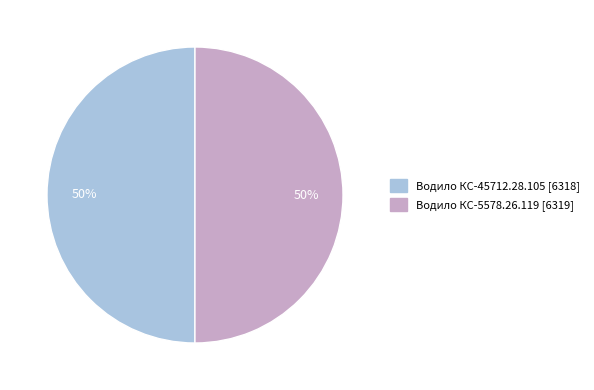

To the nearest percent, what is the average slice percentage?

50%